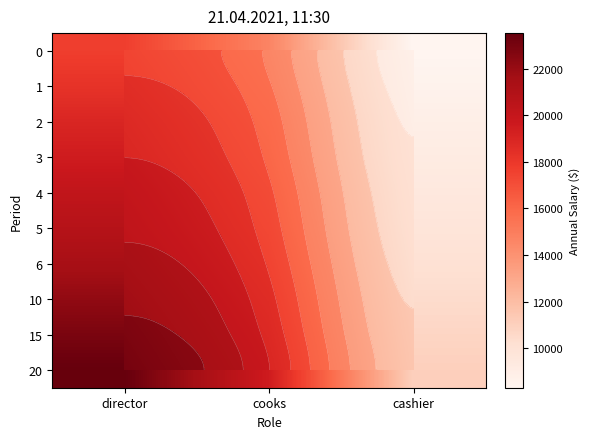

Between director and cooks, which is larger?

director